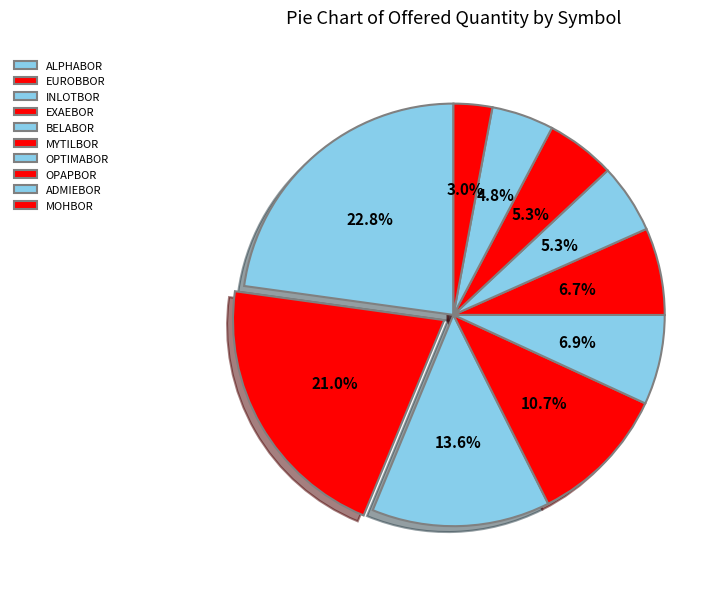

Count the number of slices in the pie.

10